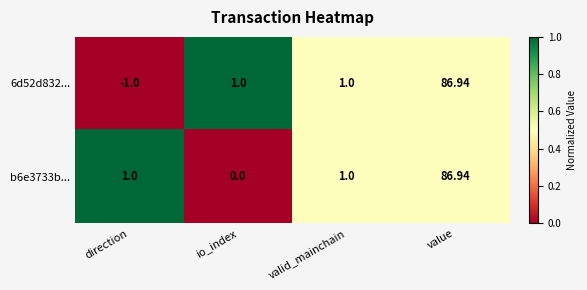

How many distinct data groups are displayed?

2